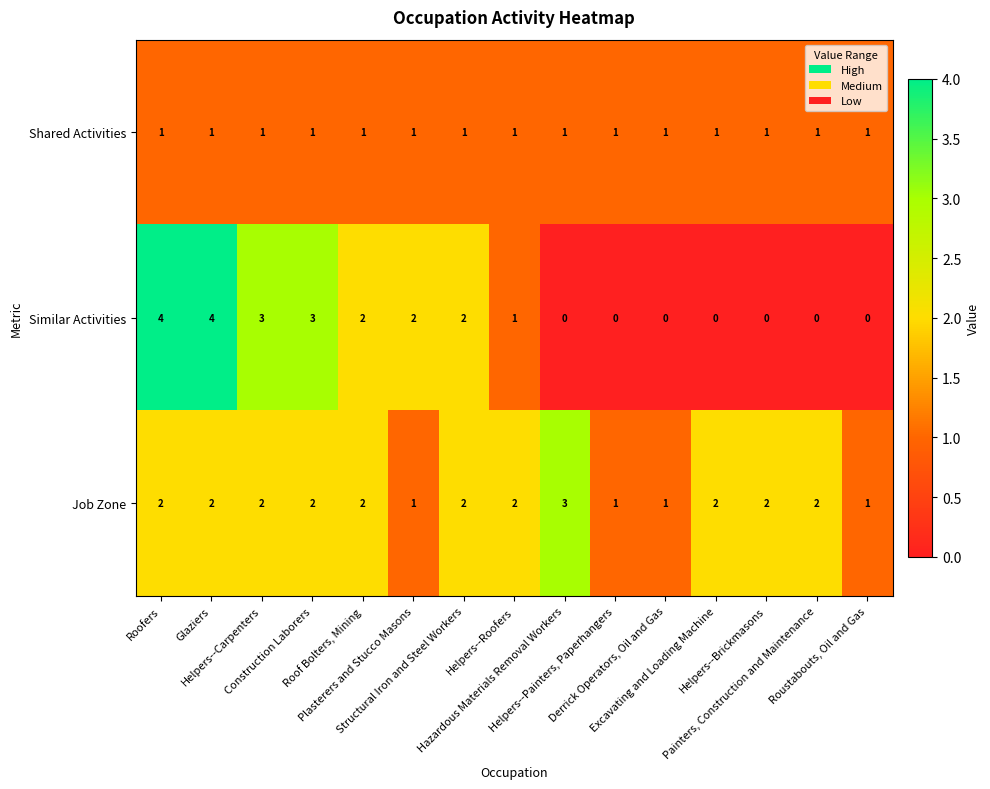

Which series has the largest total across all categories?

Job Zone